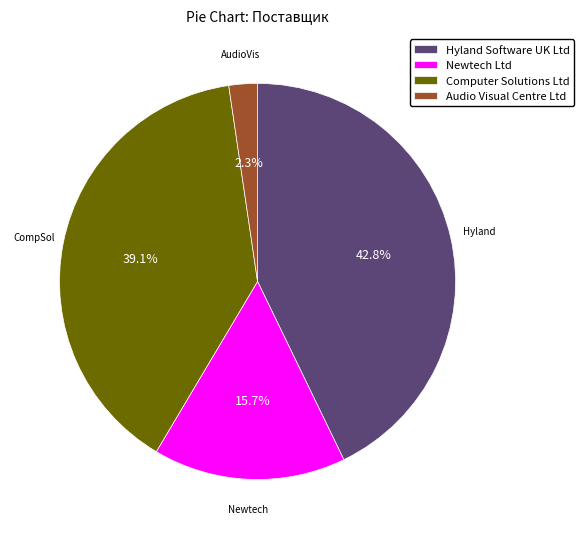

Is there a majority slice in this chart?

No